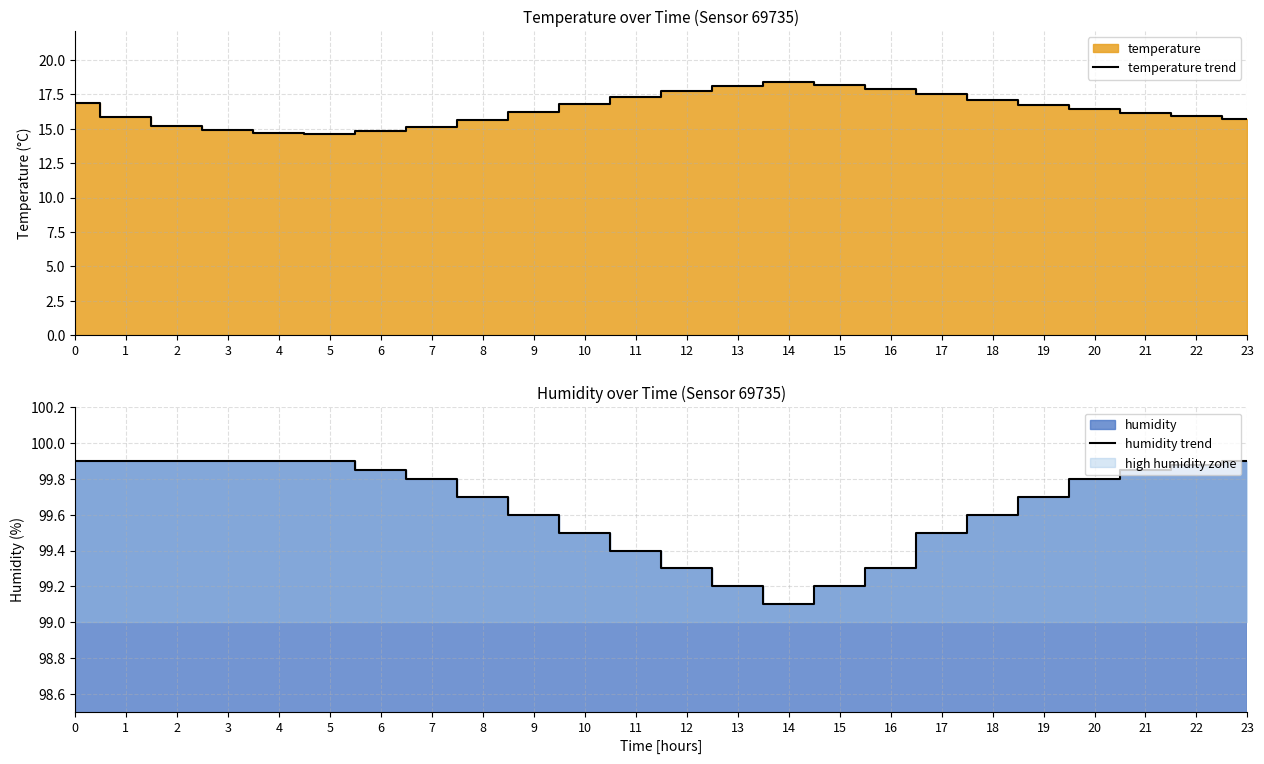

At which label does humidity trend reach its minimum?

14